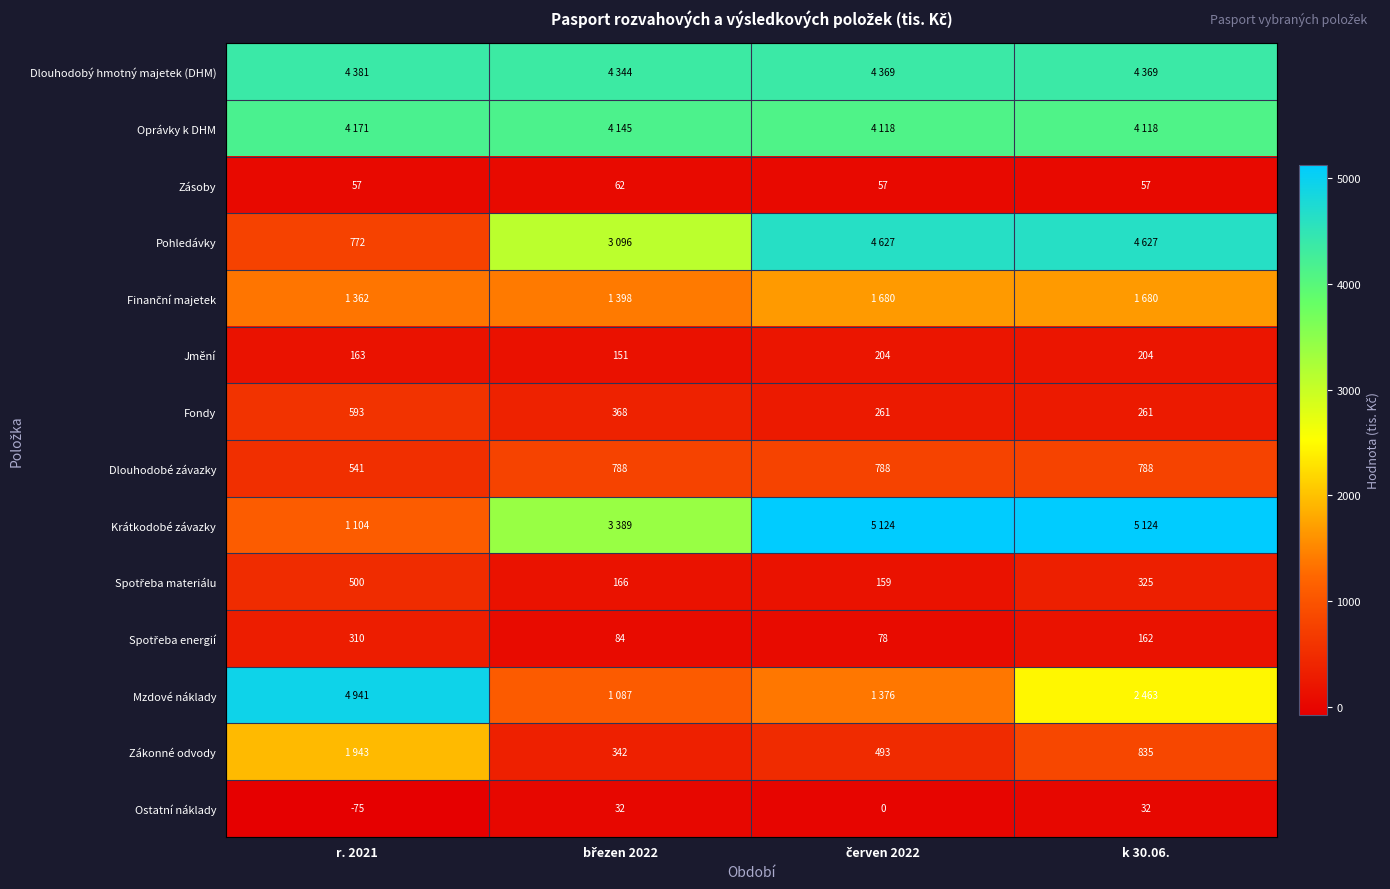

How many Fondy values are between 261 and 593?

4